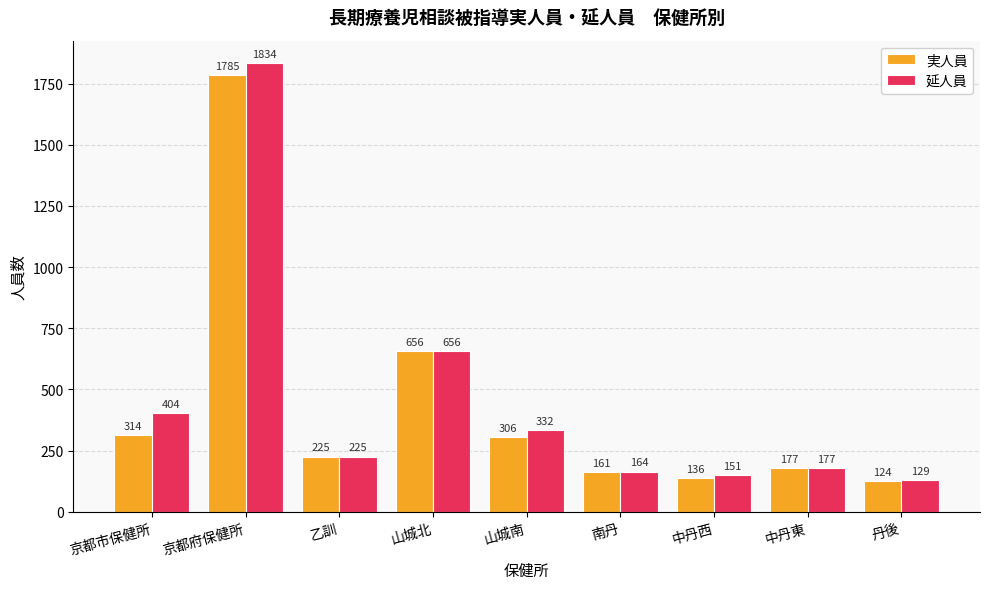

Which series has the largest total across all categories?

延人員